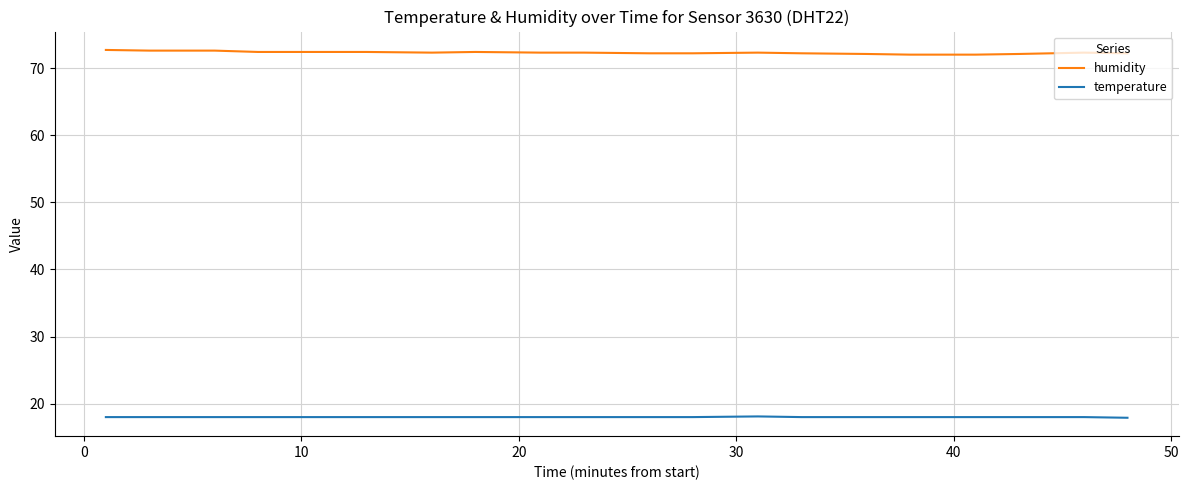

Rank the series by their average value, from lowest to highest.

temperature, humidity